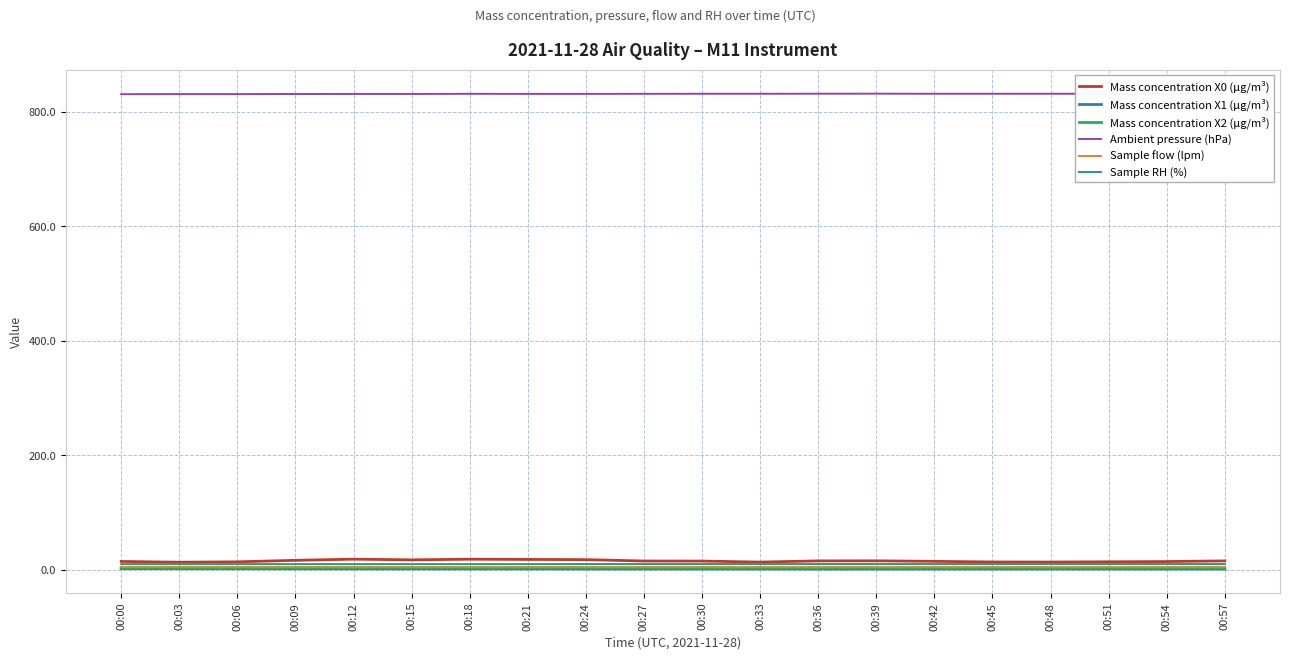

The Mass concentration X0 (μg/m³) series shows 13.8 at 00:33. True or false?

True